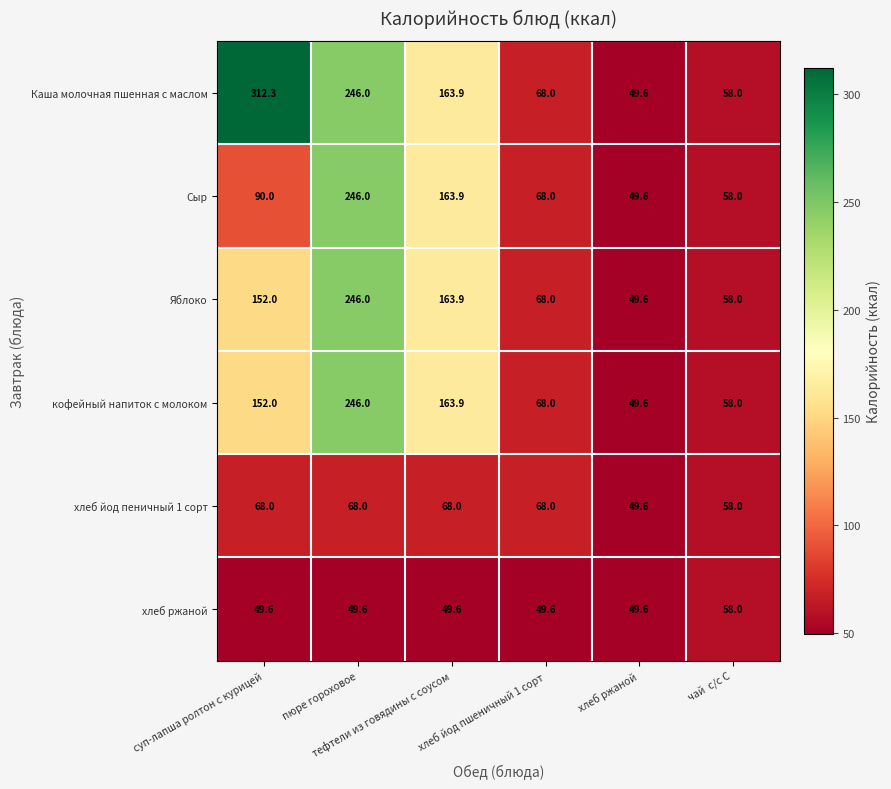

Which label corresponds to the largest value in the chart?

суп-лапша ролтон с курицей